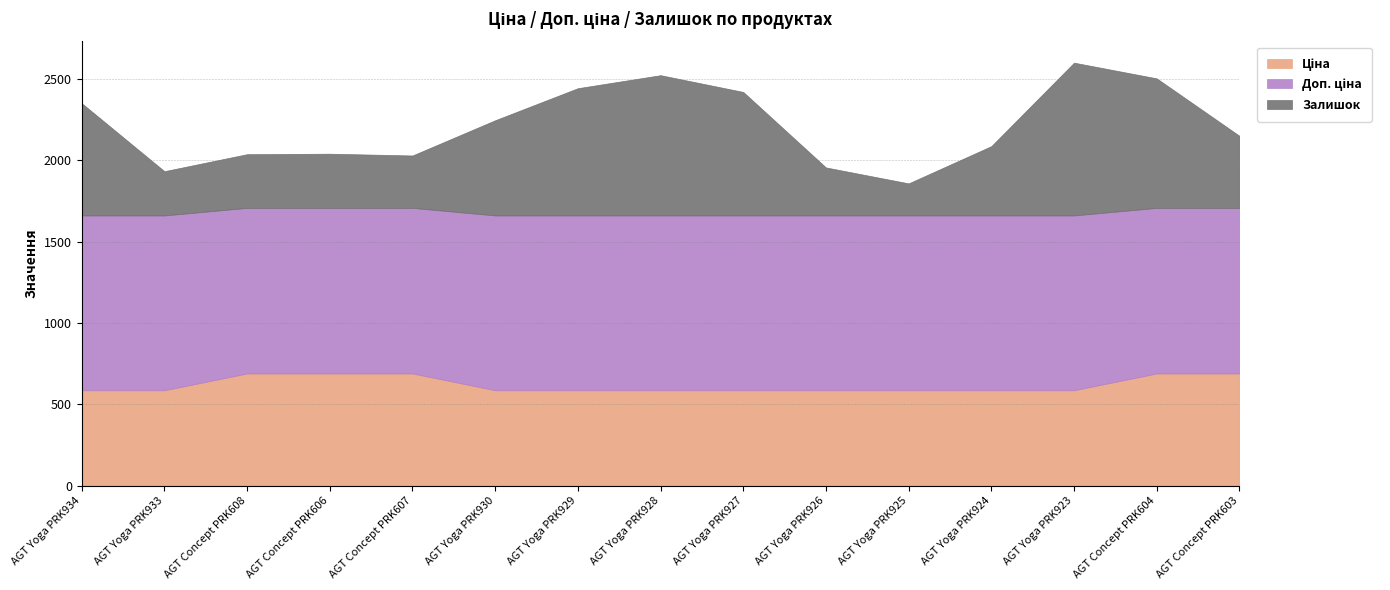

Between AGT Yoga PRK927 and AGT Yoga PRK923, which series saw the biggest shift?

Залишок